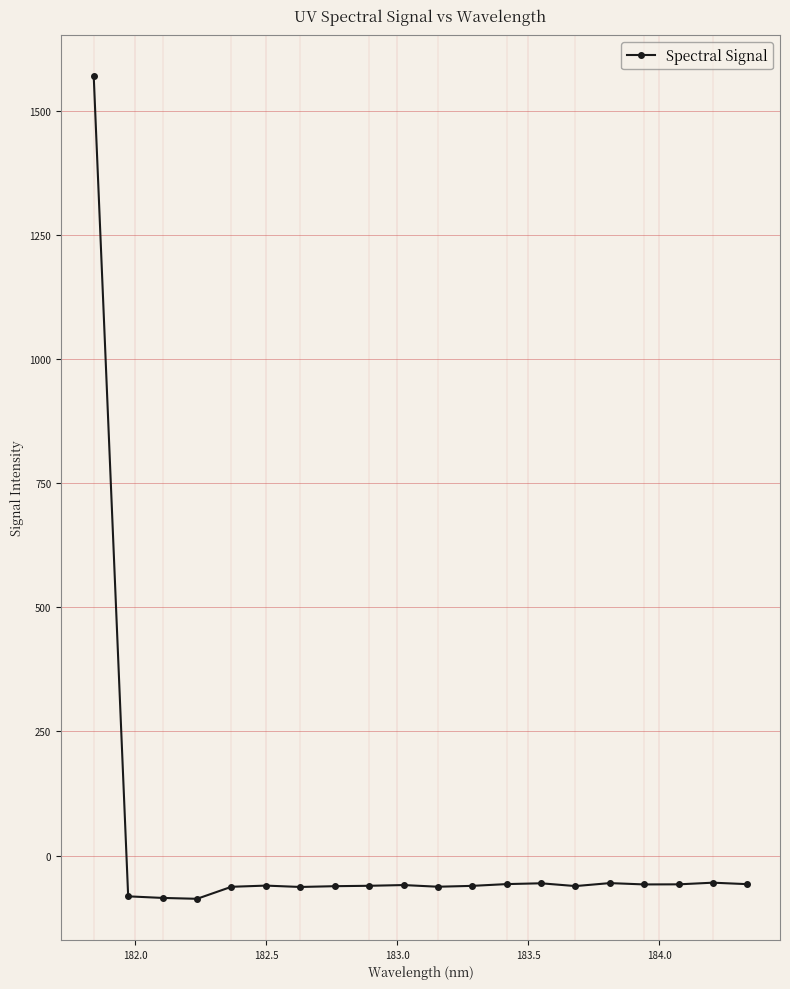

What is the value of the 14th point from the left?

-55.8